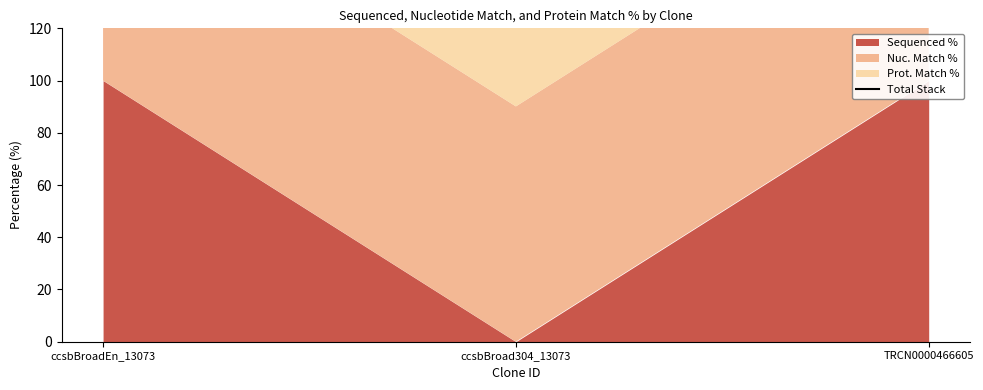

The value at TRCN0000466605 is 286.2. True or false?

True